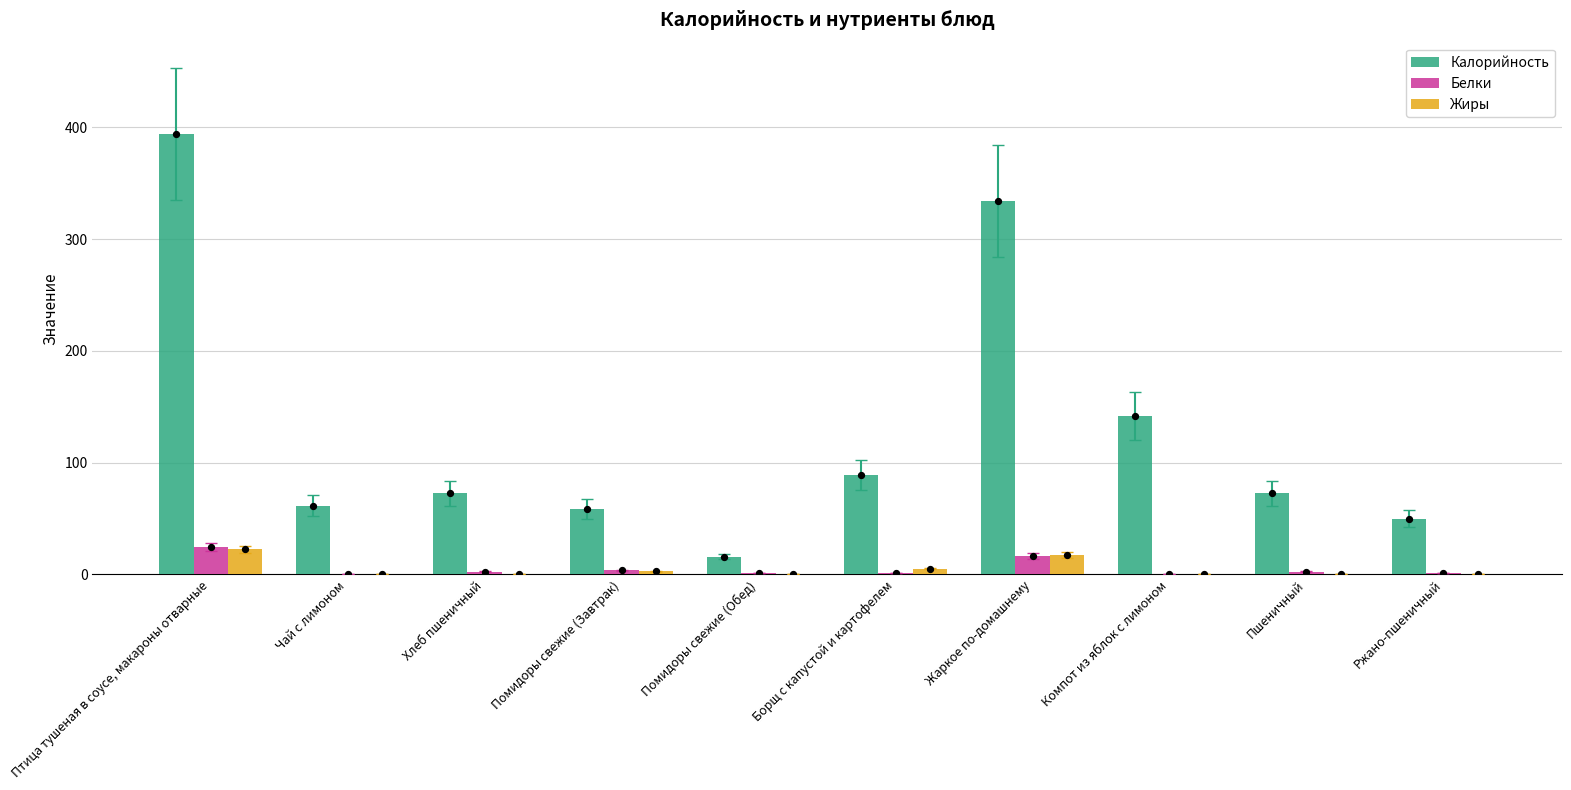

At which category is the sum across all series the highest?

Птица тушеная в соусе, макароны отварные